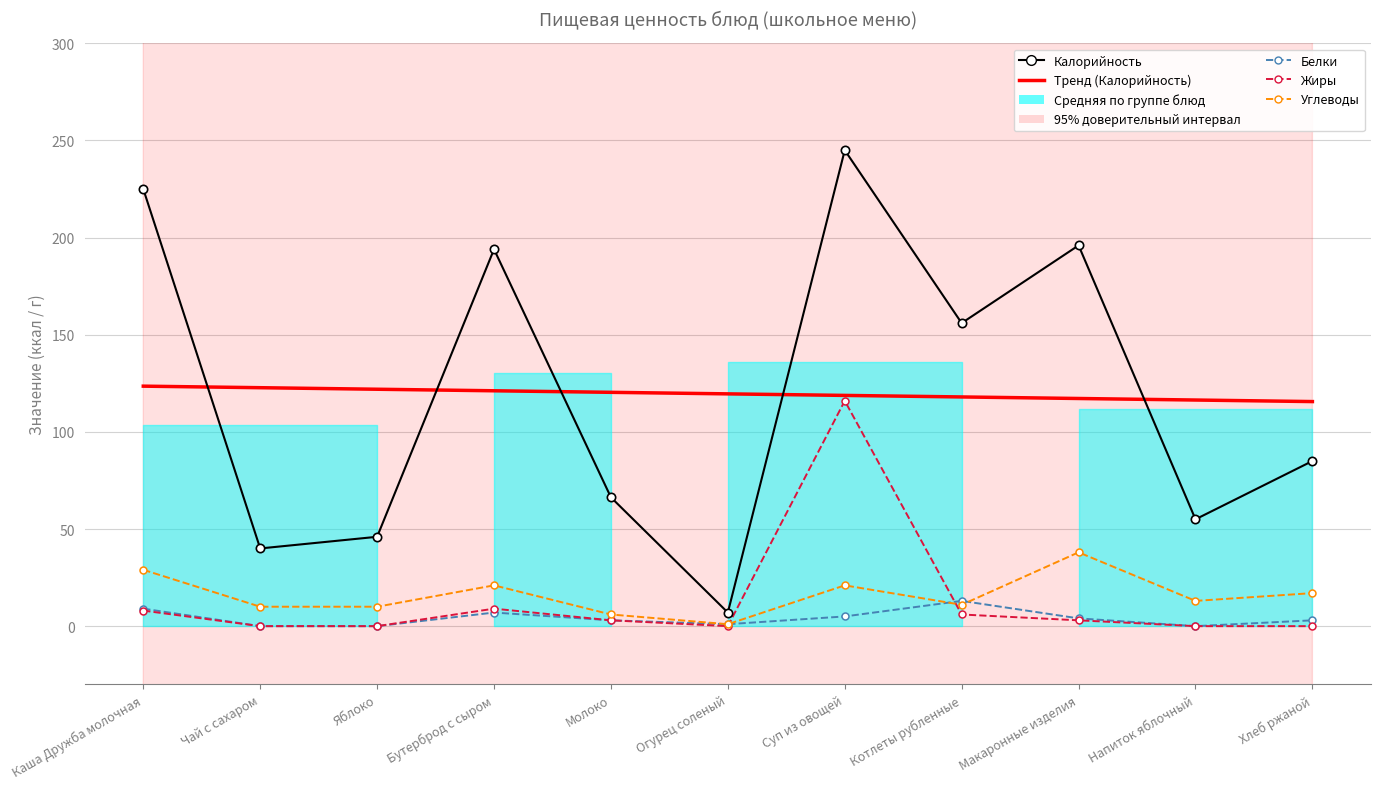

At which category does the chart reach its peak across all series?

Суп из овощей